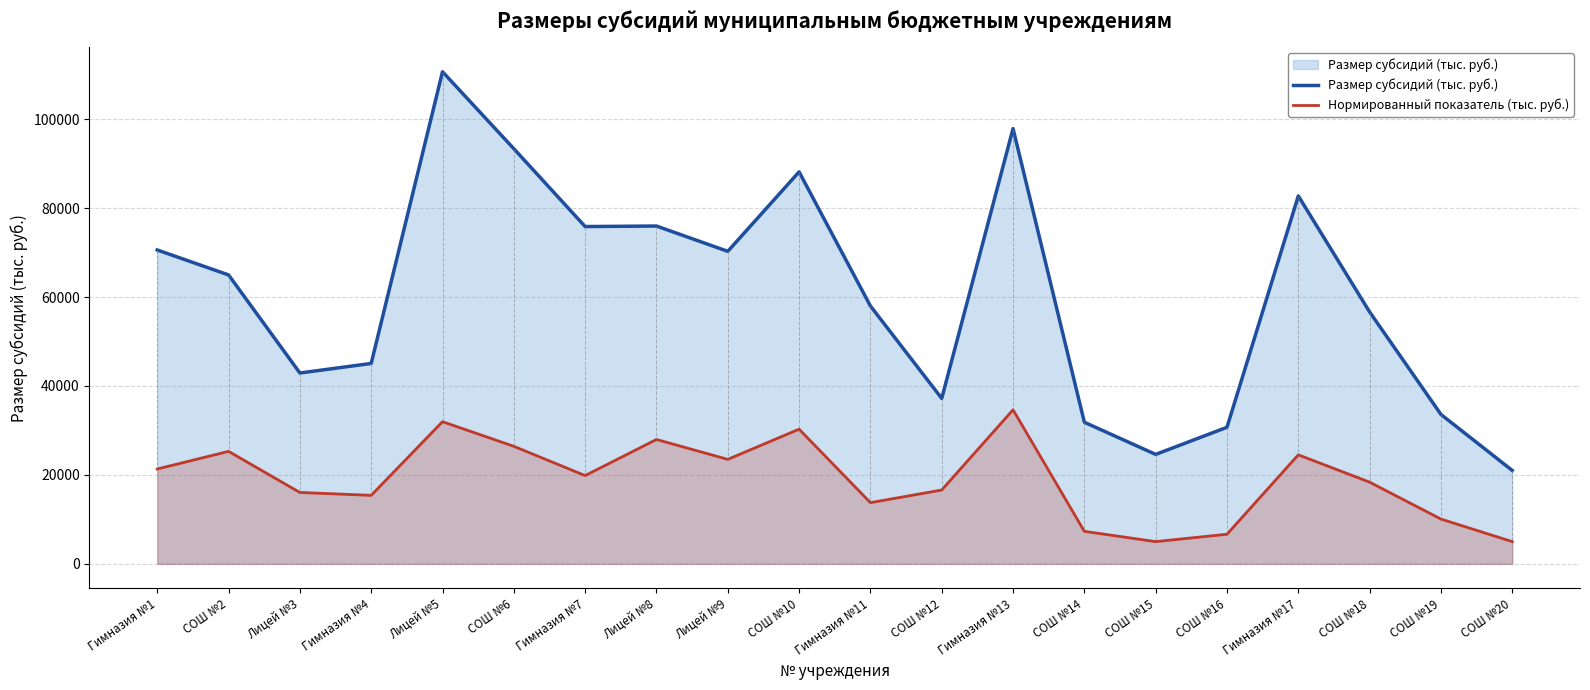

Which category has the highest value in the Нормированный показатель (тыс. руб.) series?

Гимназия №13